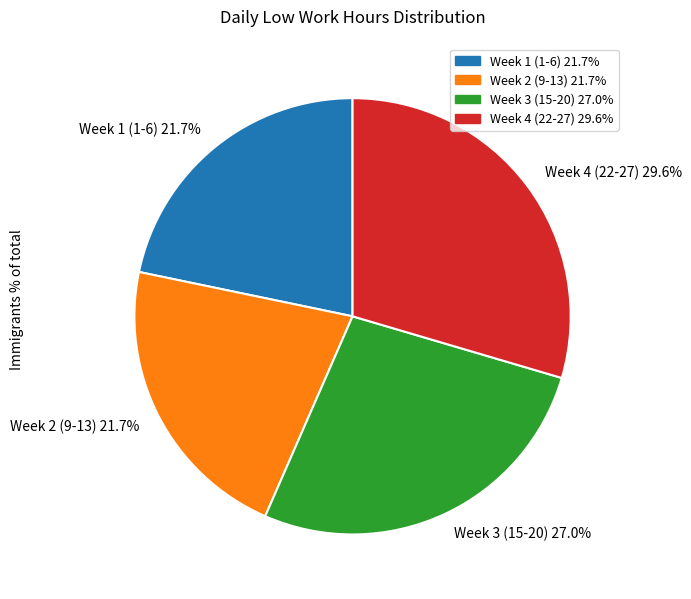

Is there any slice that represents more than half of the pie?

No